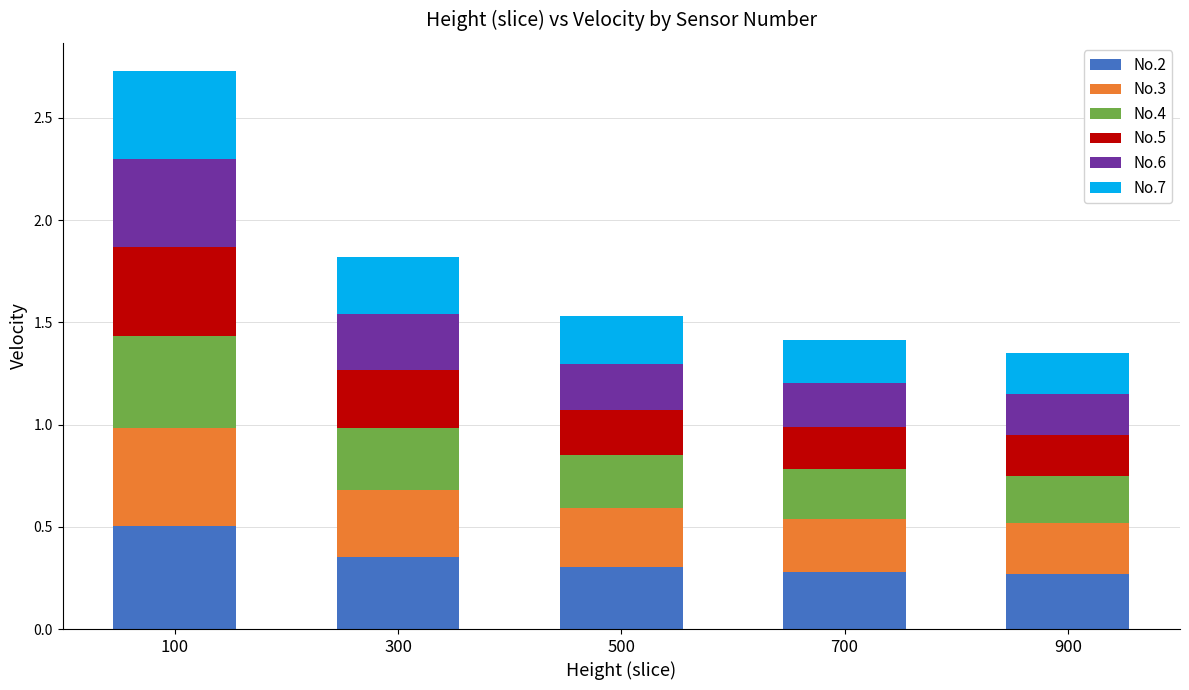

At which category is the sum across all series the highest?

100